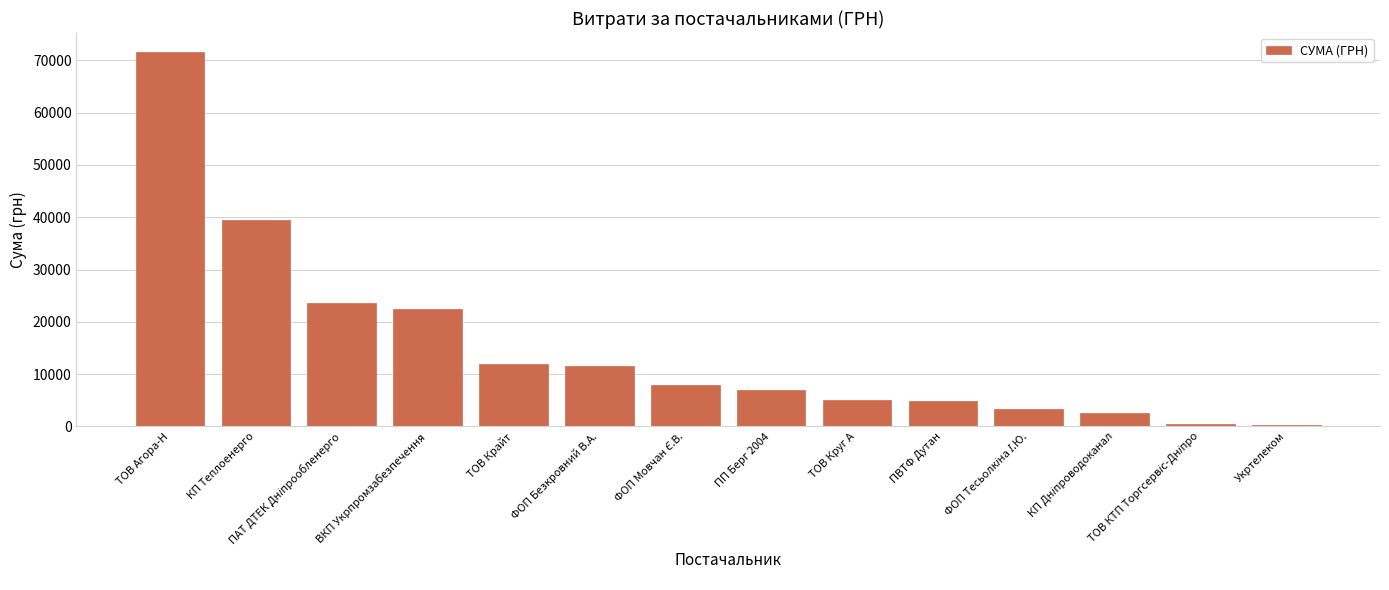

What is the smallest value displayed?

304.0